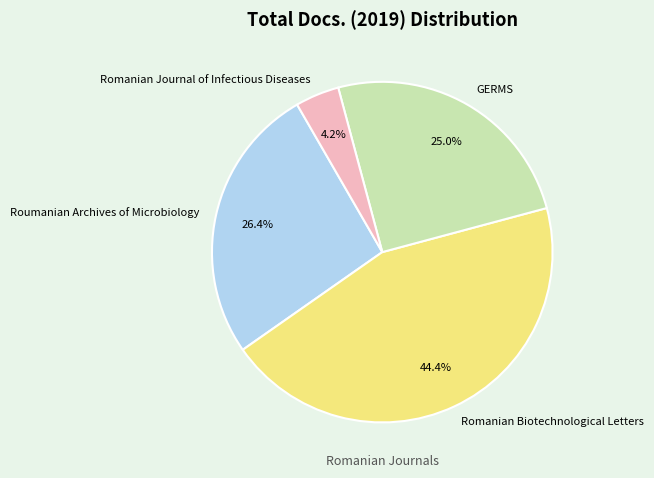

Is it true that Romanian Biotechnological Letters is 30% of the pie?

False